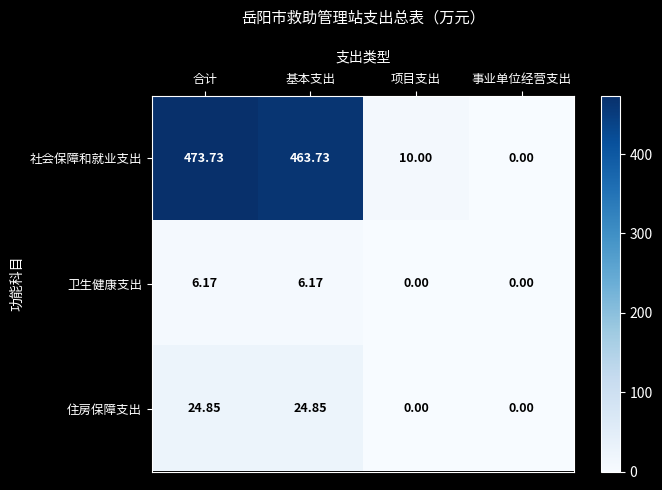

At which category is the sum across all series the highest?

合计